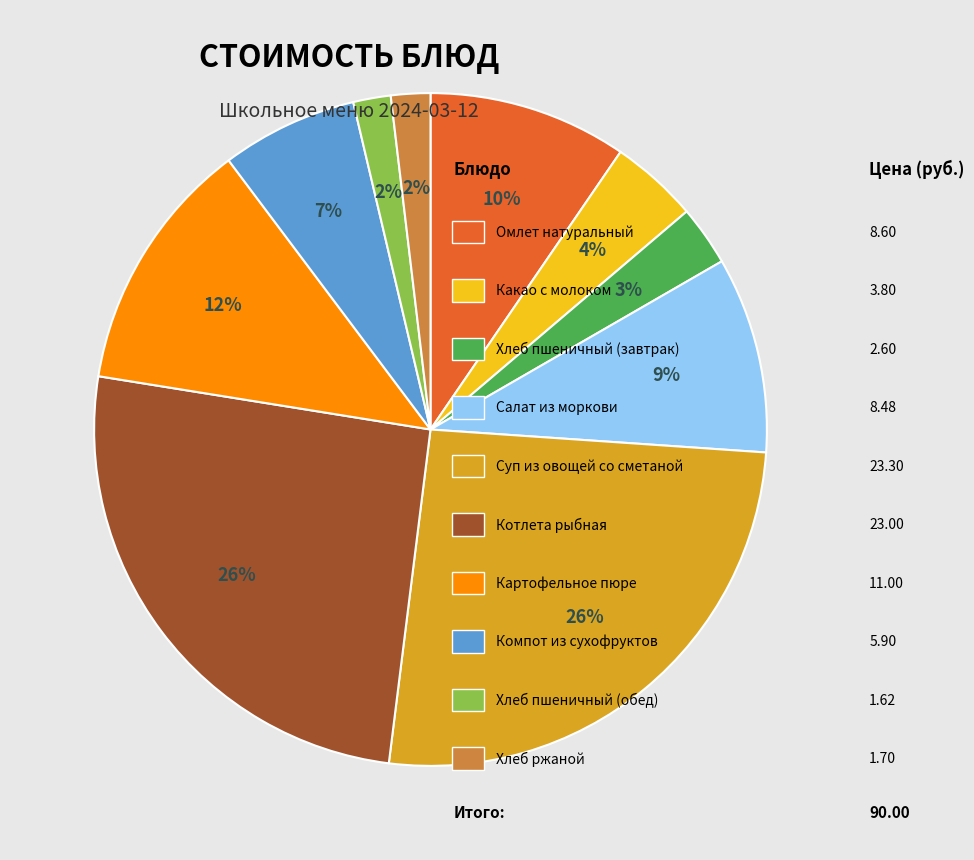

To the nearest percent, what is the average slice percentage?

10%